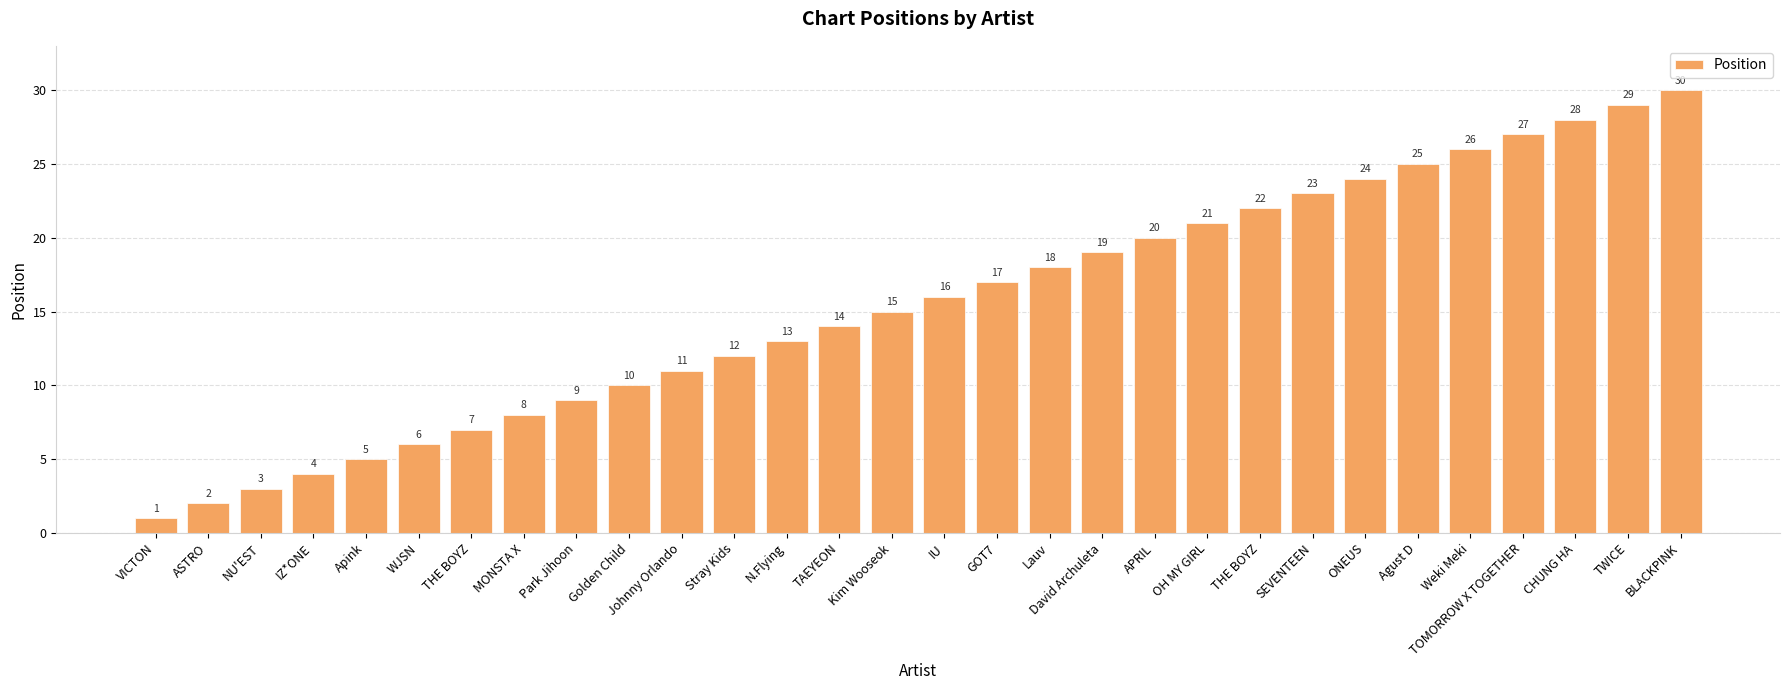

At which label does the data first exceed 16?

GOT7